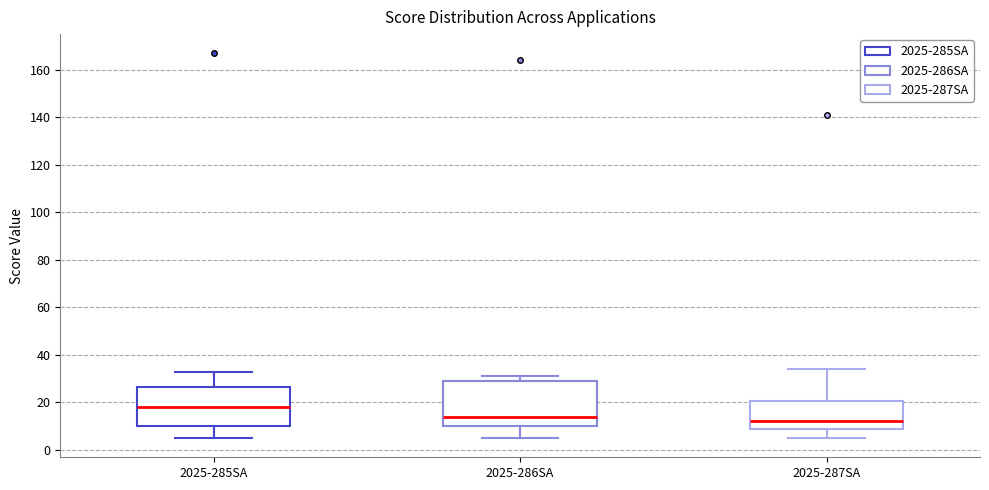

Which box has the highest median line?

2025-285SA